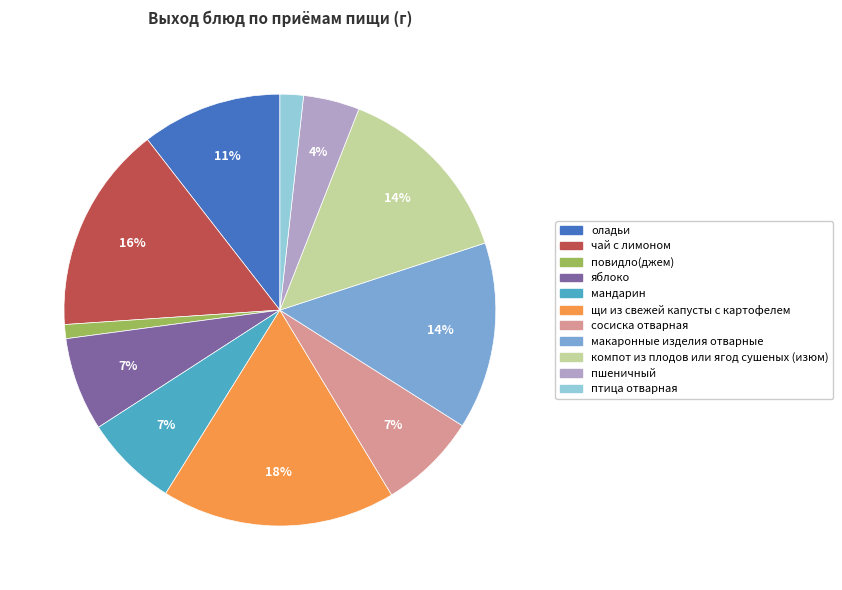

What is the largest slice in the pie chart?

щи из свежей капусты с картофелем